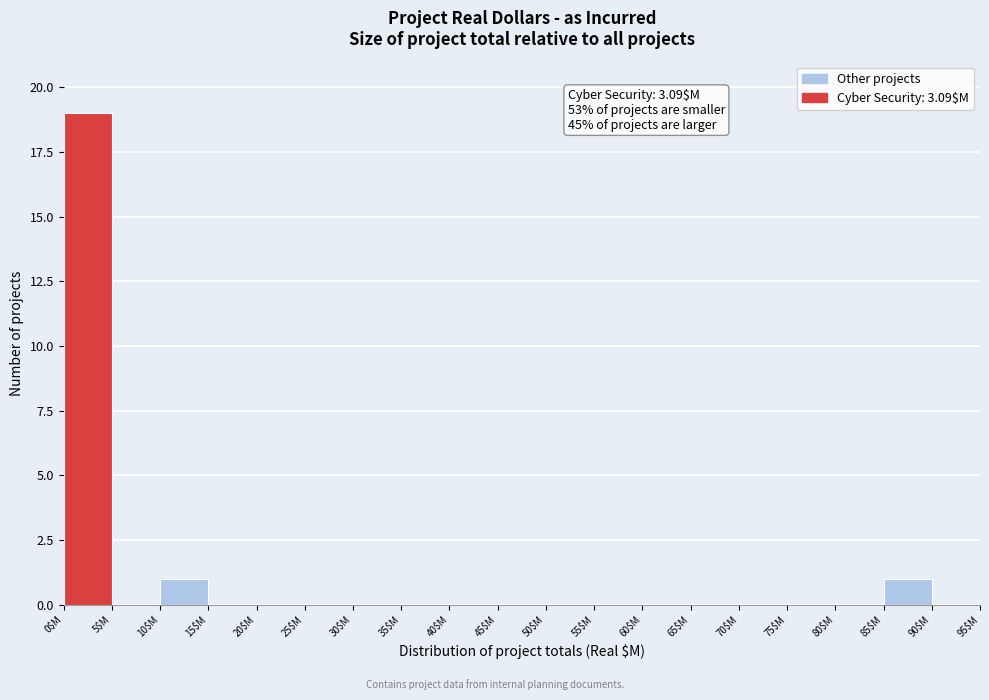

Which range on the x-axis has the tallest bar?

0 to 5